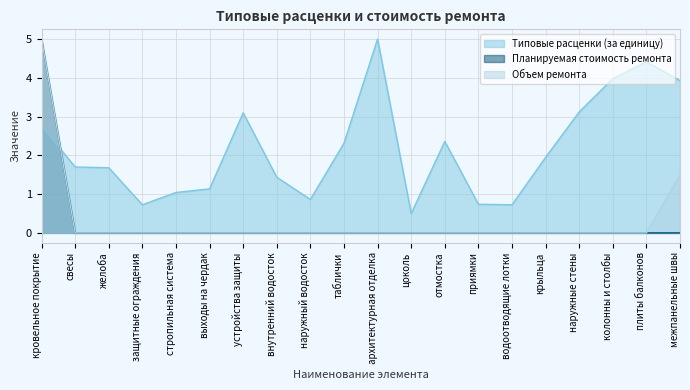

True or false: Объем ремонта has more than 0 interior local peaks.

False